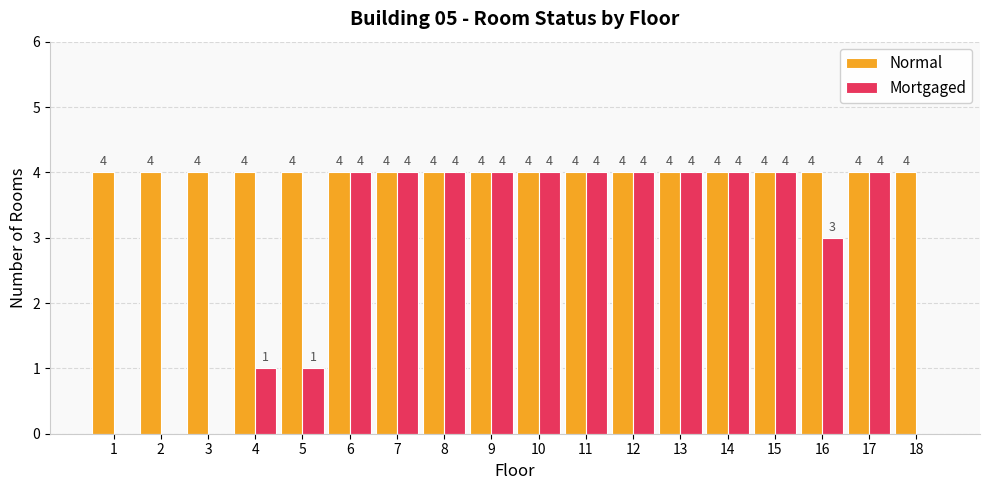

What is the sum of all Normal values?

72